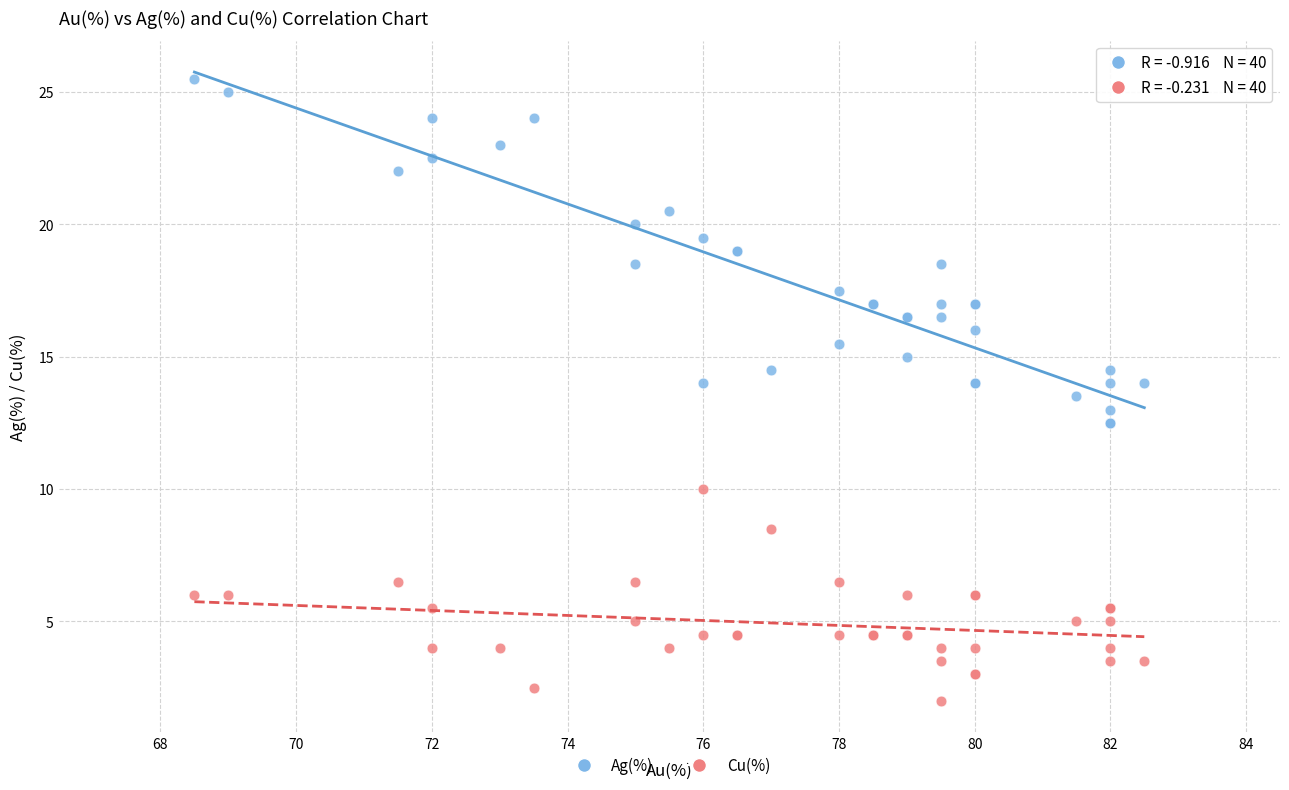

Which series contains the lowest Y value?

Cu(%)